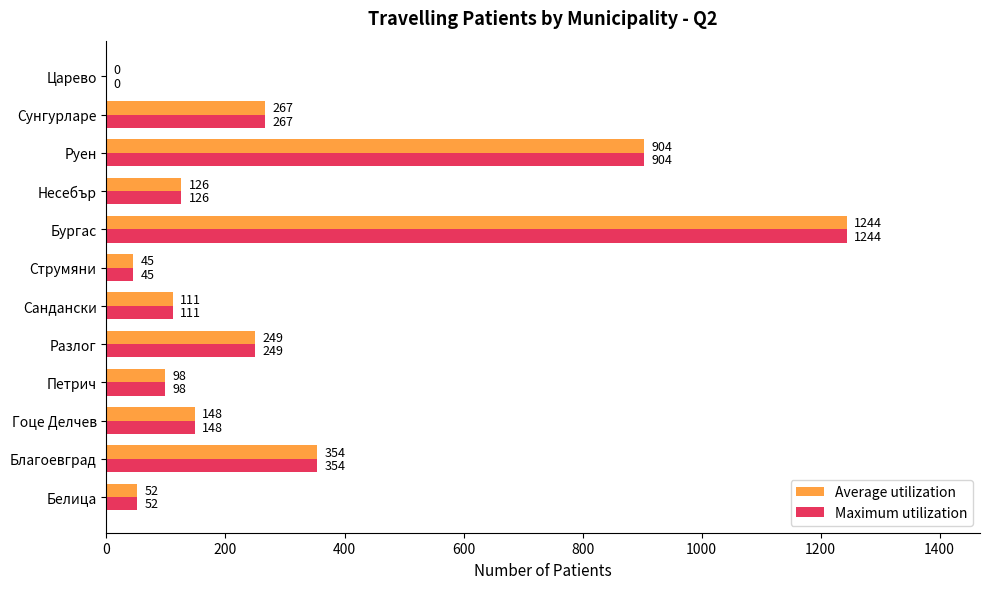

Is it true that Maximum utilization equals 50 at Hесебър?

False